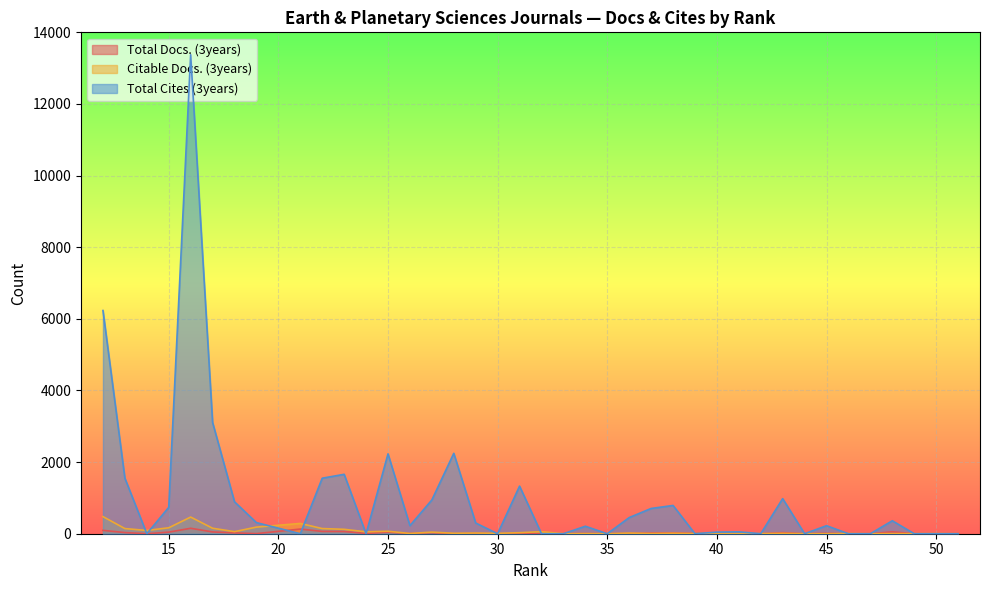

Between 43 and 30, which series saw the biggest shift?

Total Cites (3years)